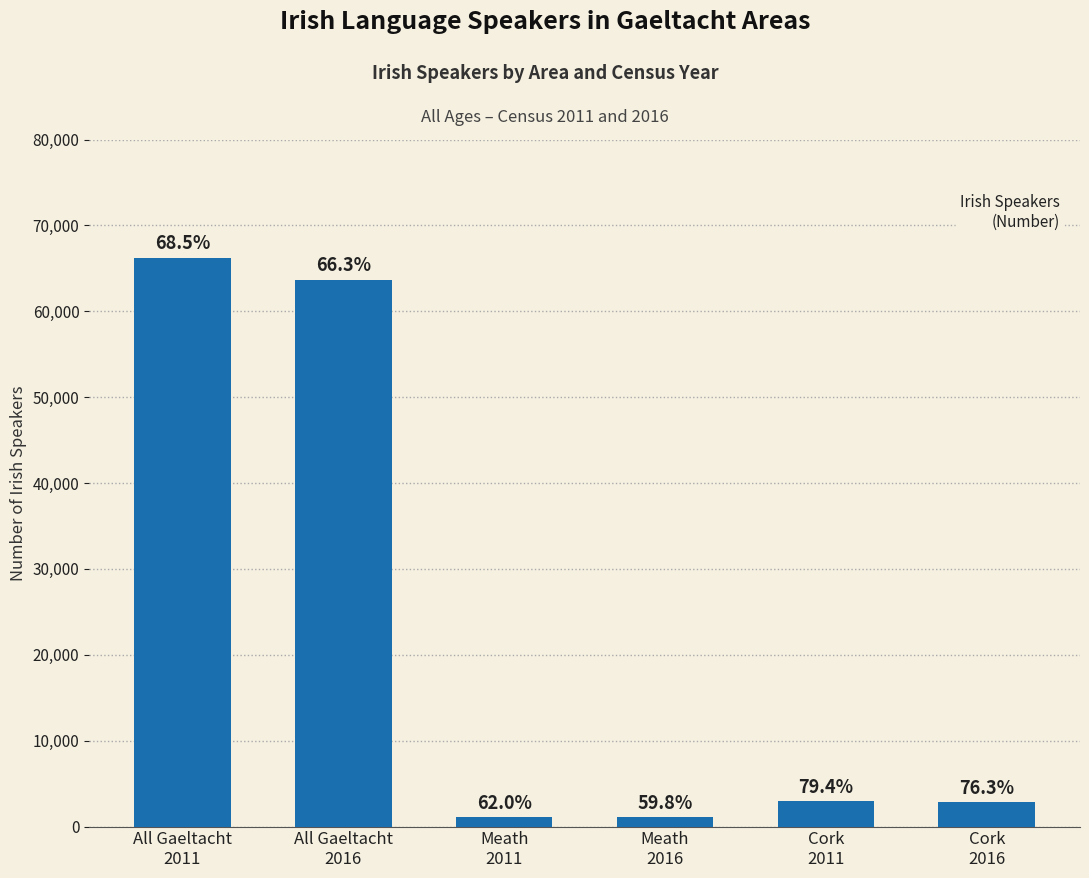

How many bars are there in total?

6